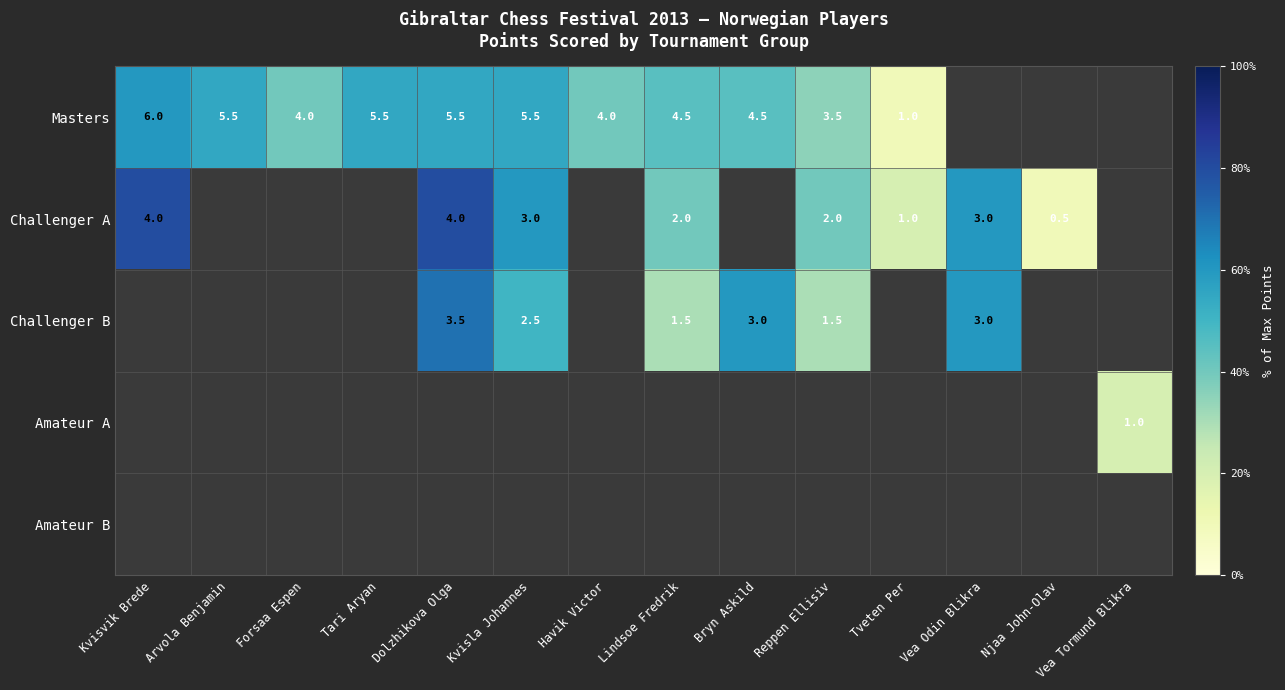

The Masters series shows 0.6 at Havik Victor. True or false?

False